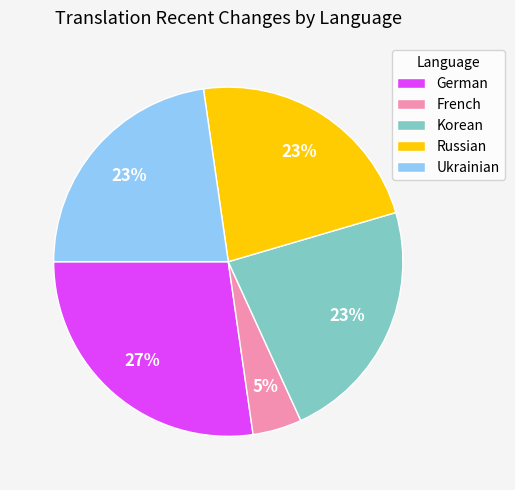

Does any single category account for the majority?

No